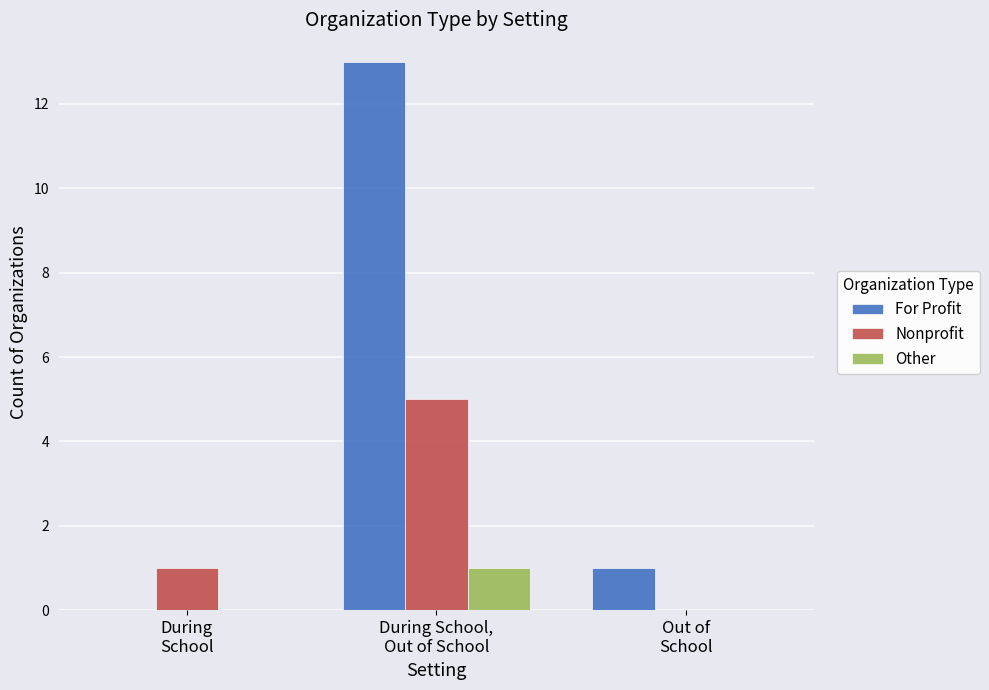

Are the bars grouped side by side (vs. stacked)?

Yes